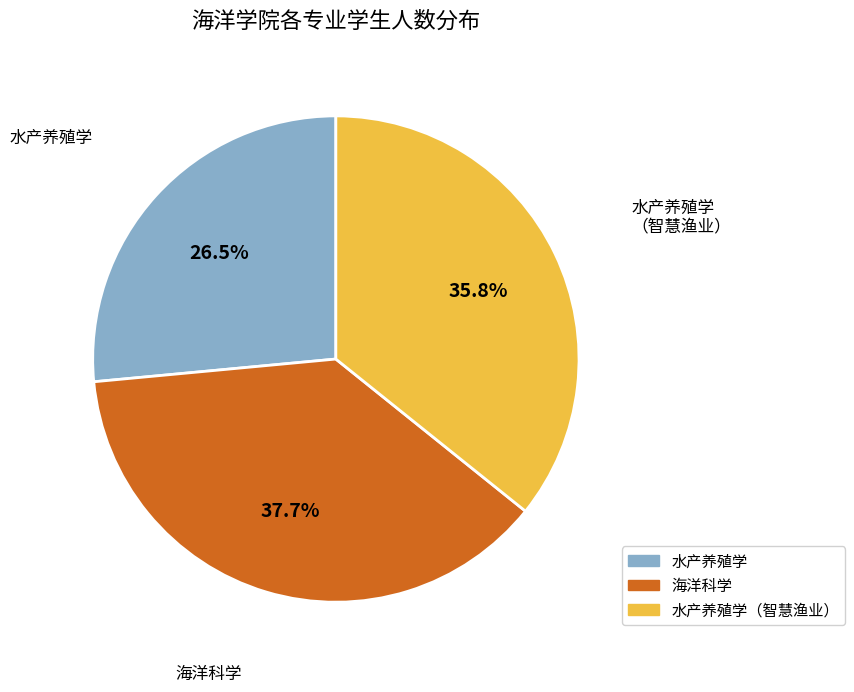

Do 水产养殖学 and 水产养殖学（智慧渔业） together represent more than half of the pie?

Yes